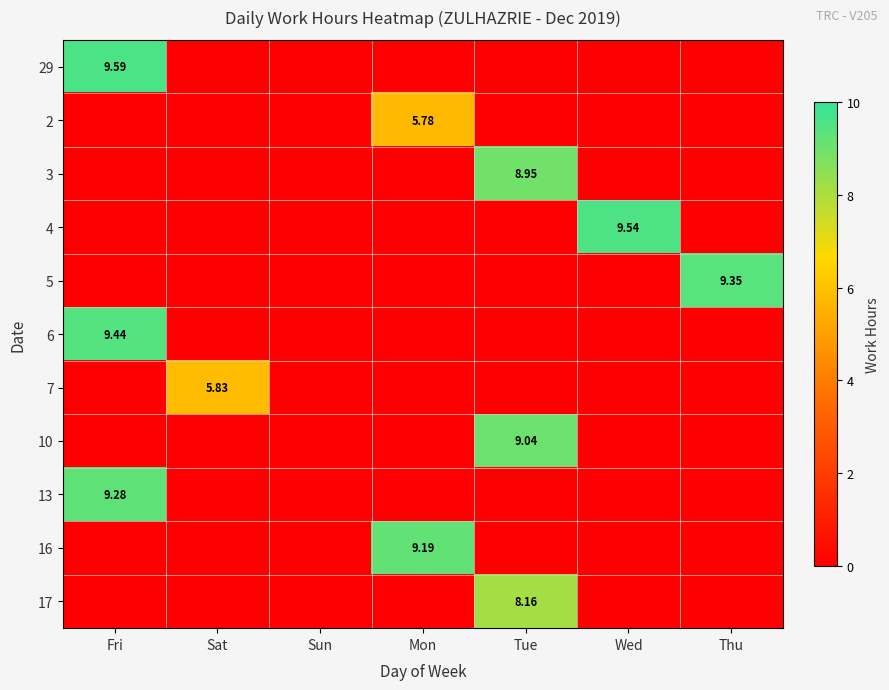

How many values in the 6 series exceed 0?

1